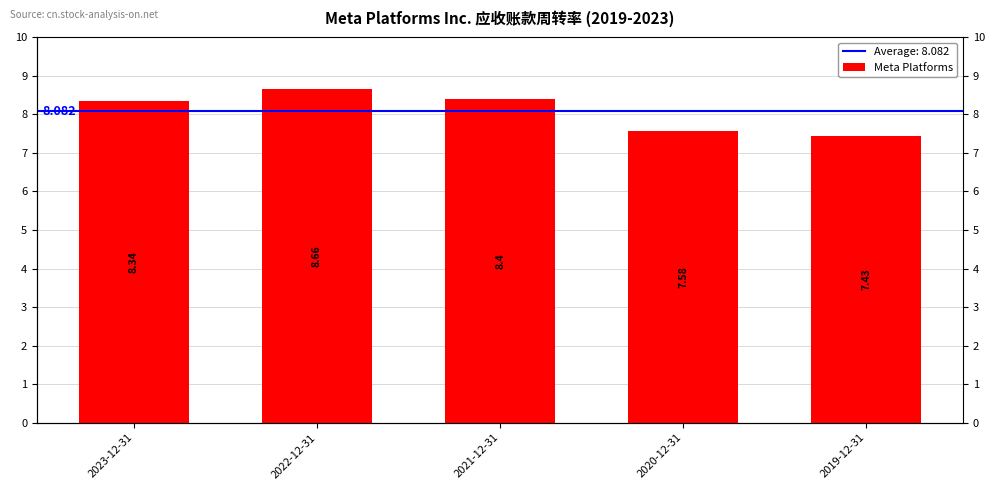

Which category has the lowest value across all series?

2019-12-31